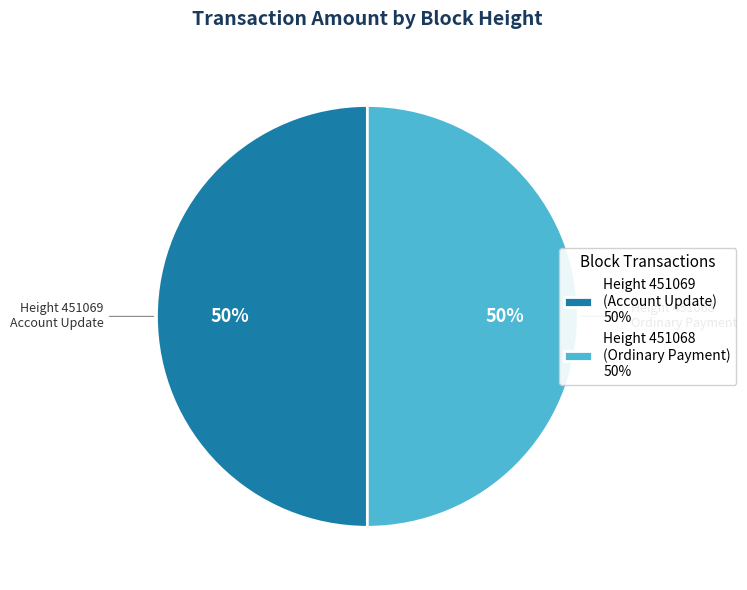

True or false: Height 451069 (Account Update) 50% accounts for 50% of the total.

True